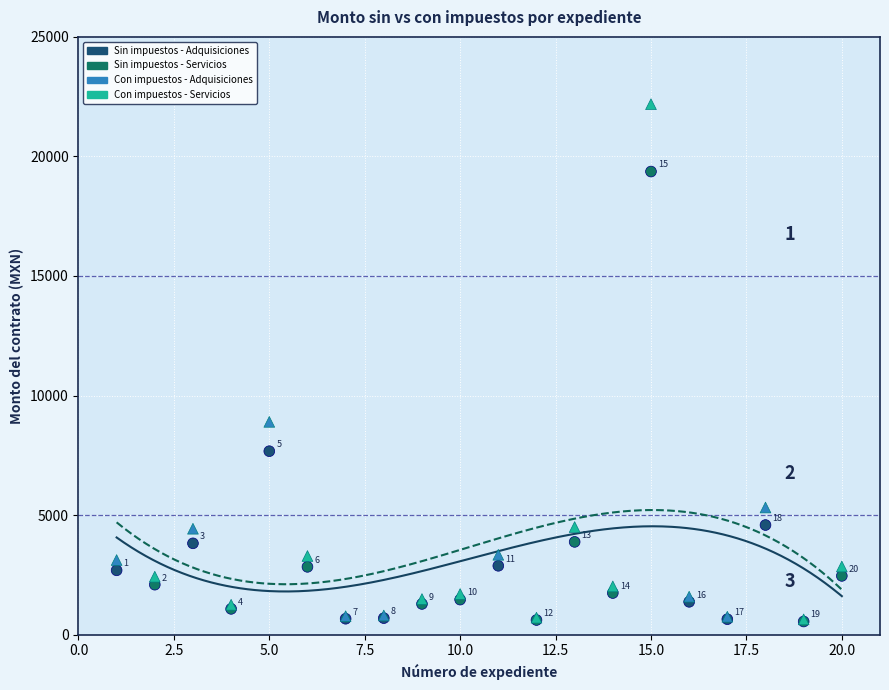

Across all series, what Y value is closest to 11367?

8900.0